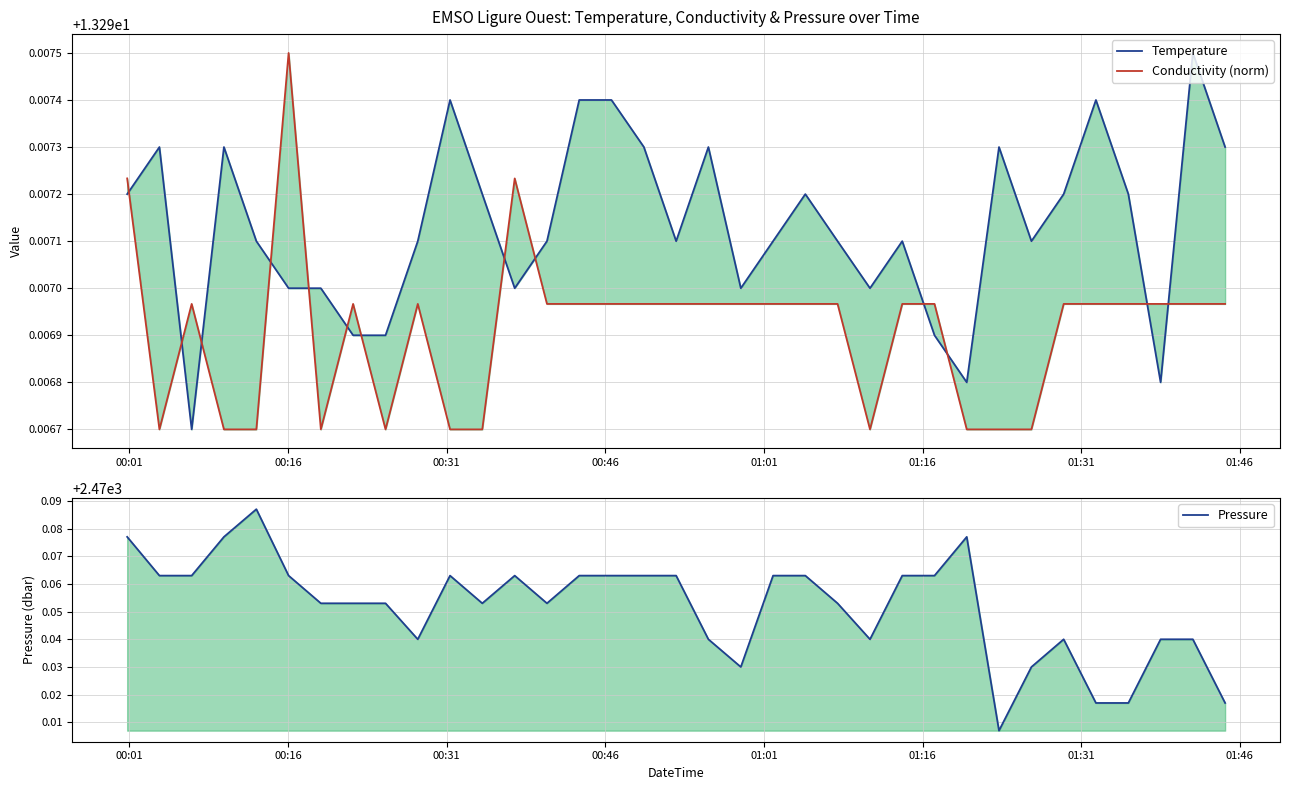

What is the value of the Temperature point at the 11th from the left?

13.3